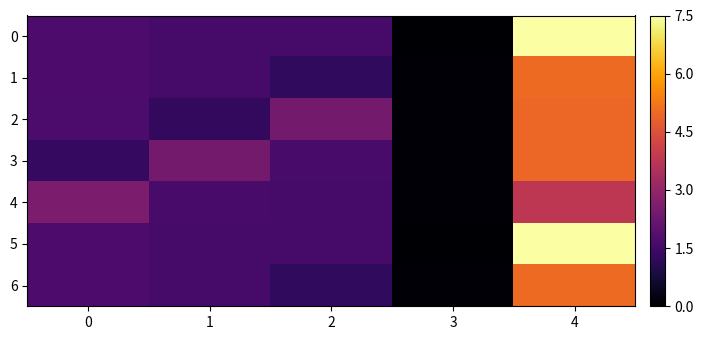

At how many categories does at least one series exceed 5?

1